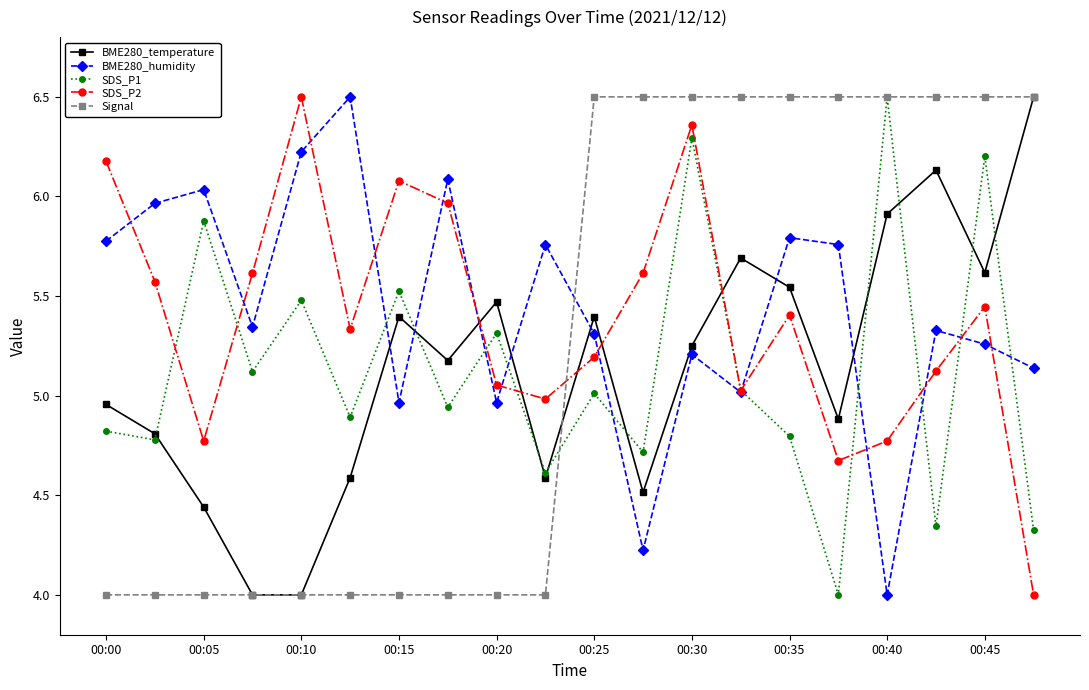

In SDS_P2, how many points are higher than both neighbors (excluding endpoints)?

5